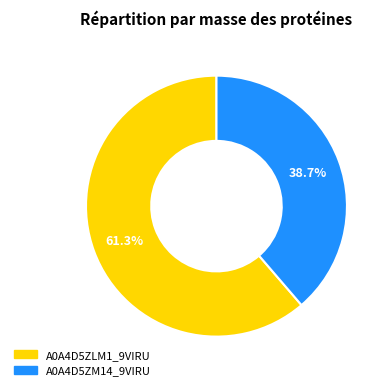

How many slices are in this pie chart?

2